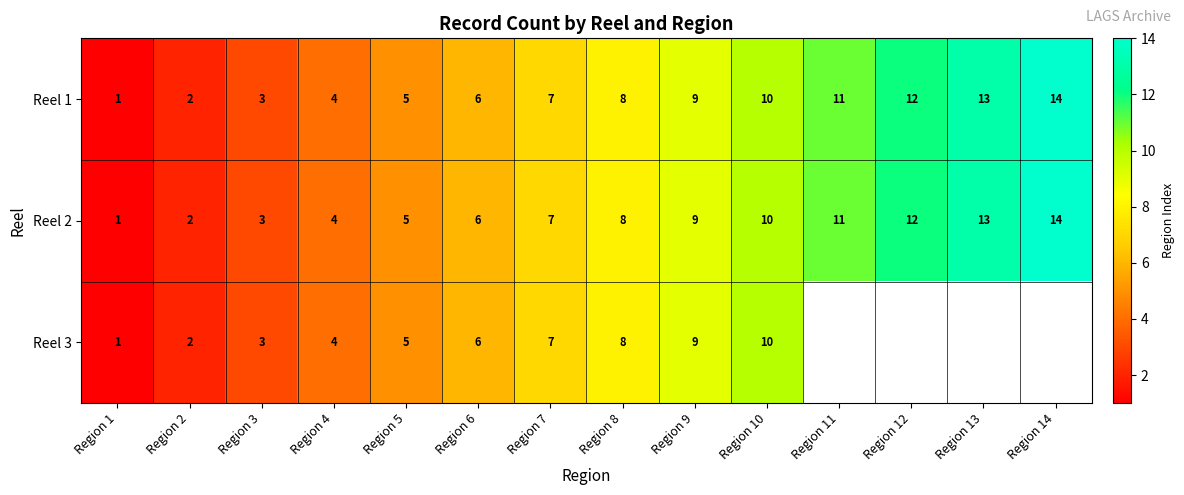

Is the value of Reel 1 at Region 5 greater than the value of Reel 3 at Region 1?

Yes